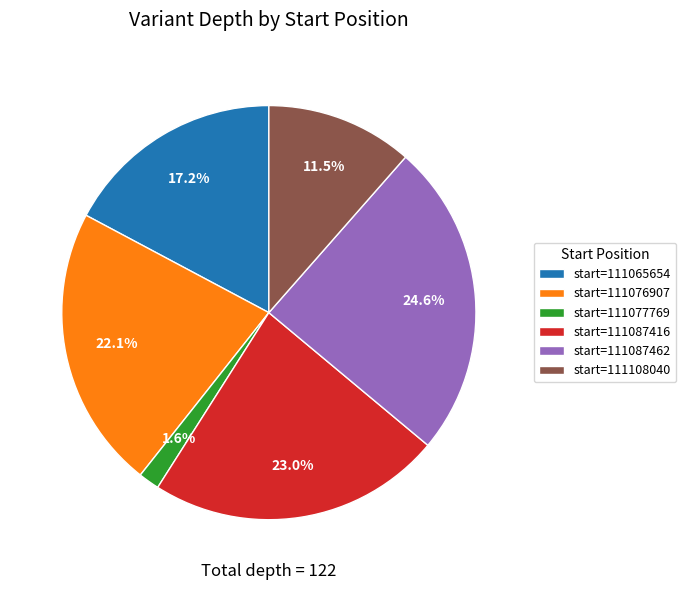

Which category has the biggest portion of the pie?

start=111087462